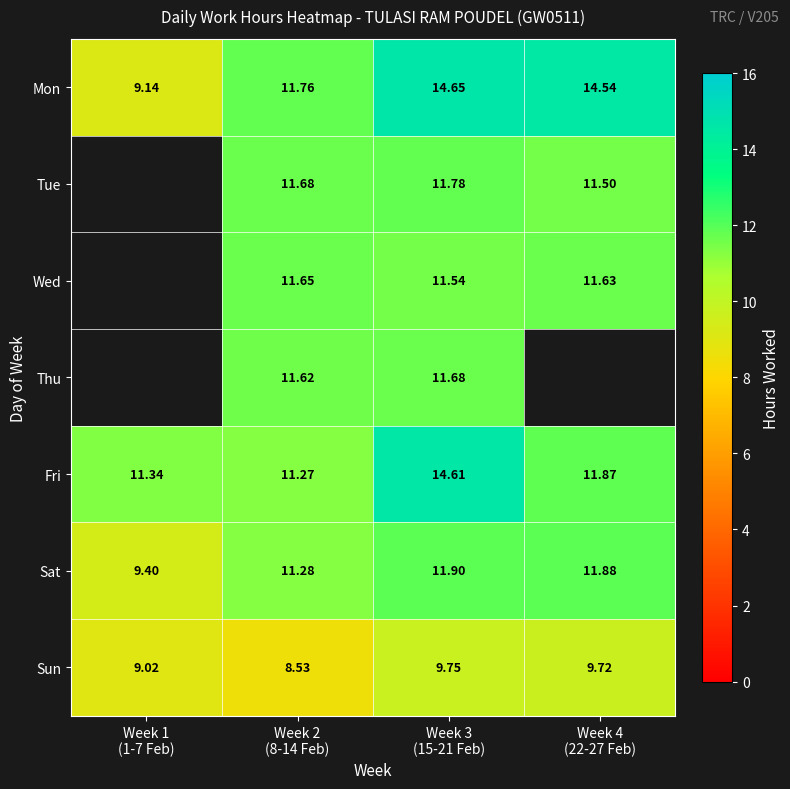

Between Week 2
(8-14 Feb) and Week 3
(15-21 Feb), which series saw the biggest shift?

Fri